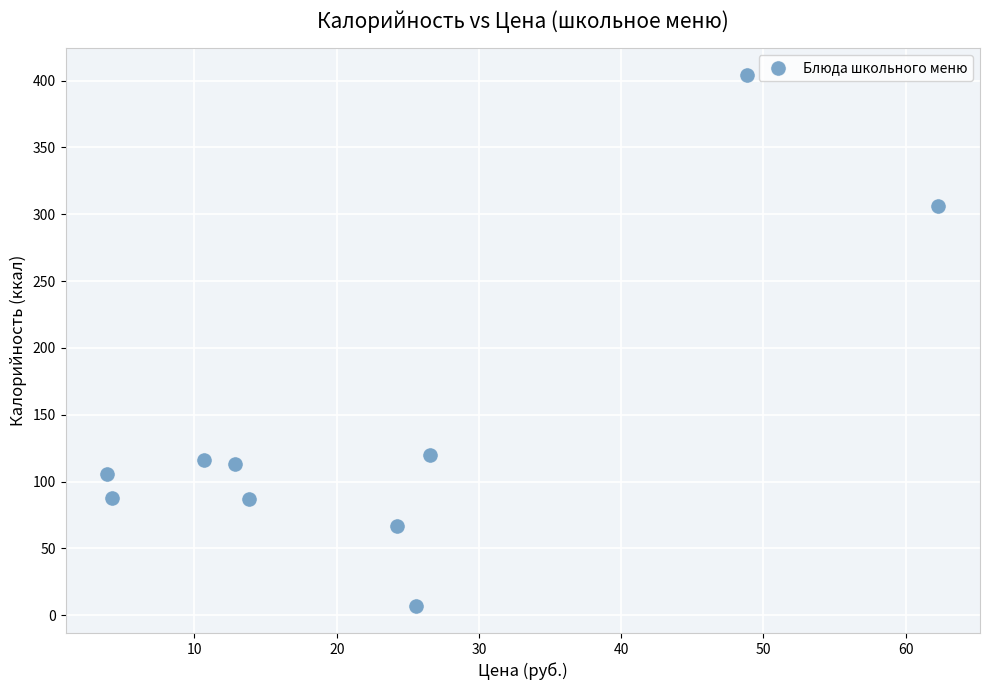

What is the average X value?

23.3